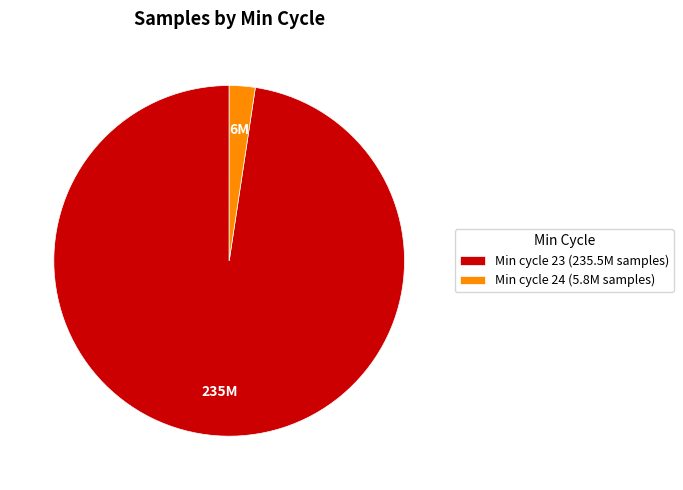

The Min cycle 24 (5.8M samples) slice represents 2% of the pie. True or false?

True